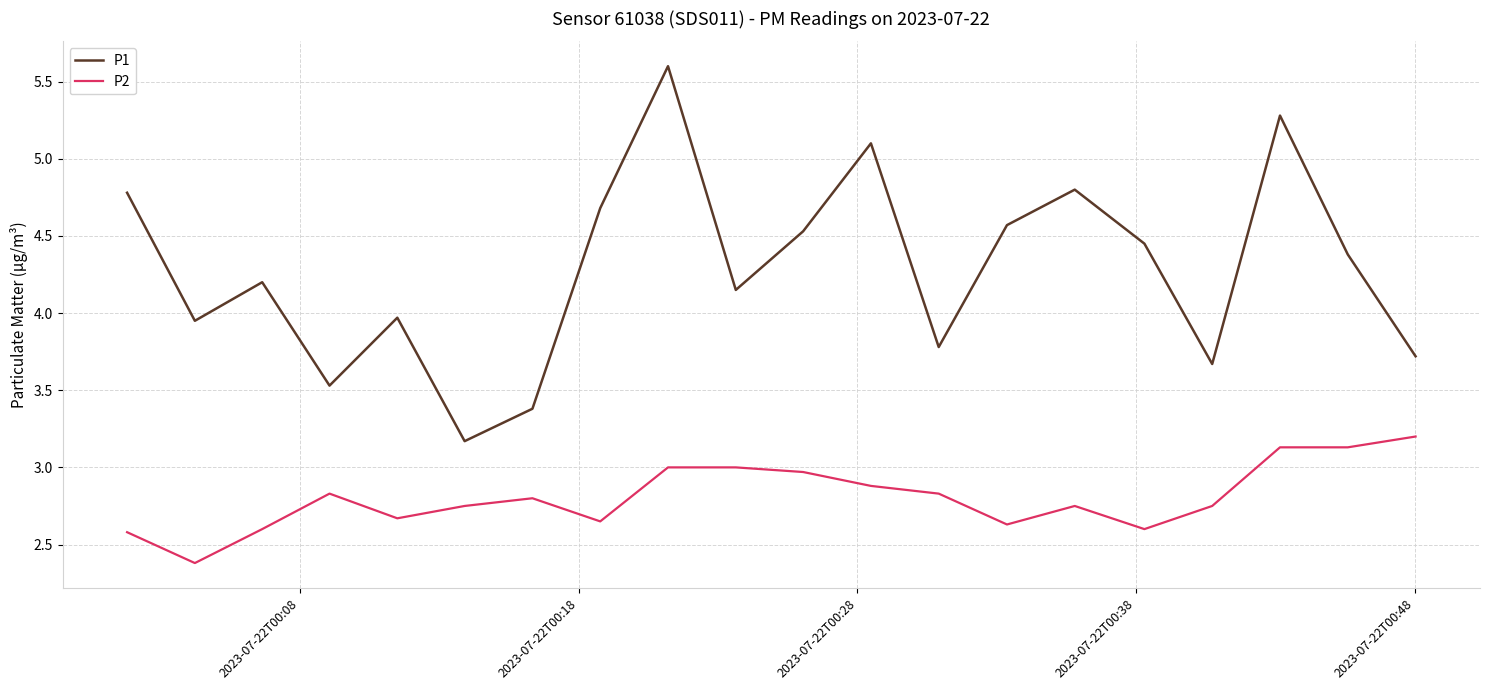

What is the sum of all P2 values?

56.1